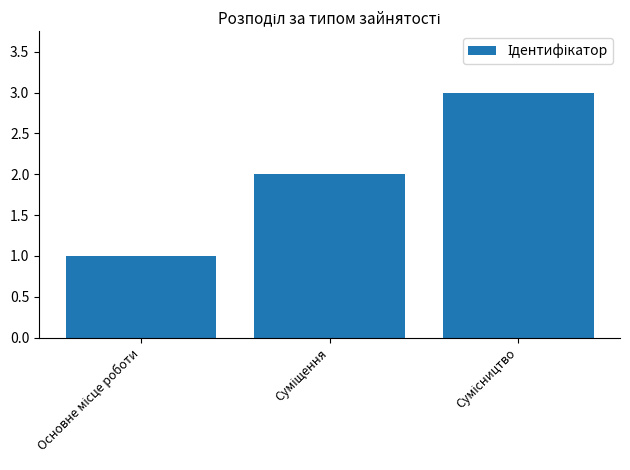

What is the greatest value displayed?

3